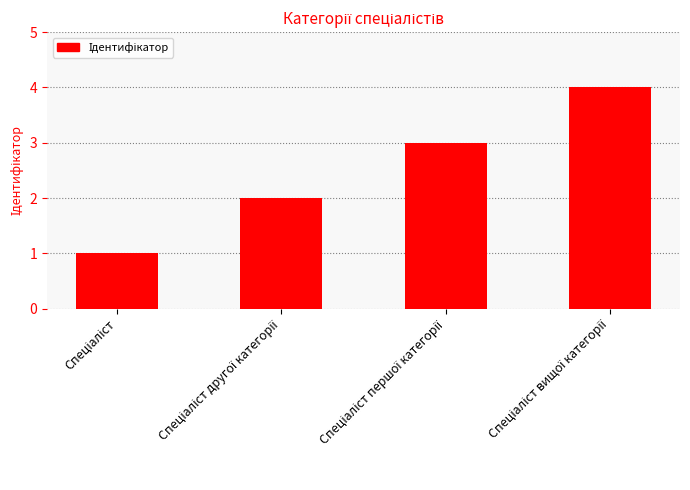

What is the difference between the maximum and minimum values?

3